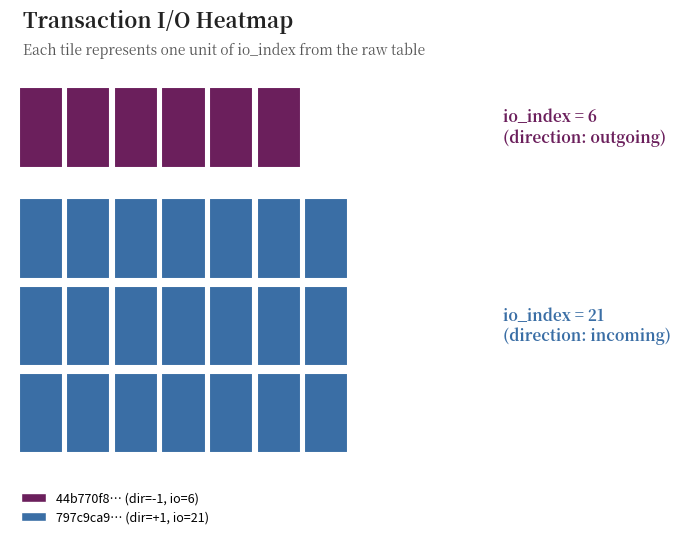

True or false: 44b770f8cb2fea2369699b244bdfba829c5078e has a value of 6 at io_index.

True